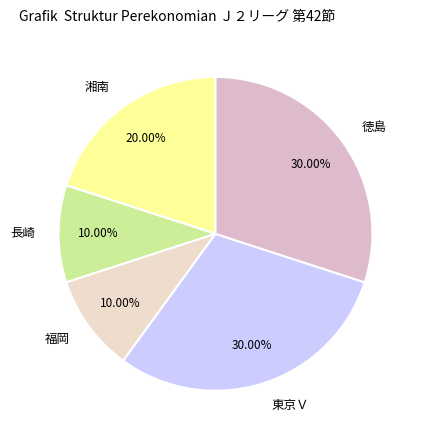

To the nearest percent, what percentage of the pie is 福岡?

10%